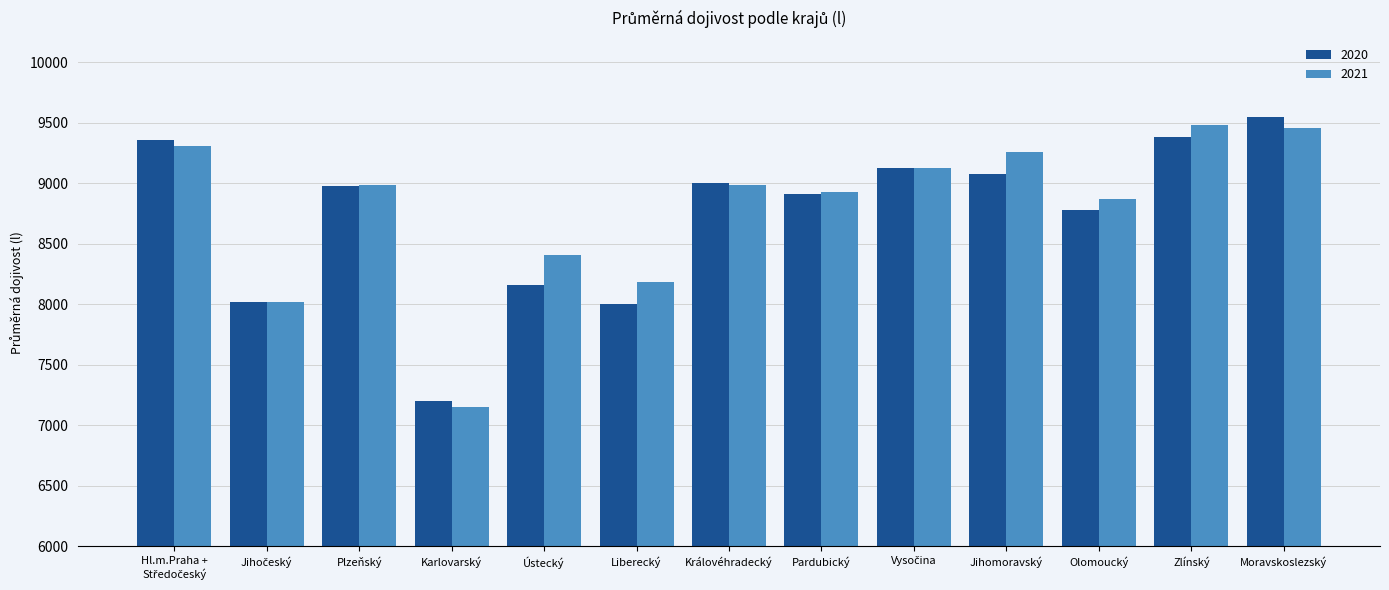

What is the smallest value displayed?

7153.9